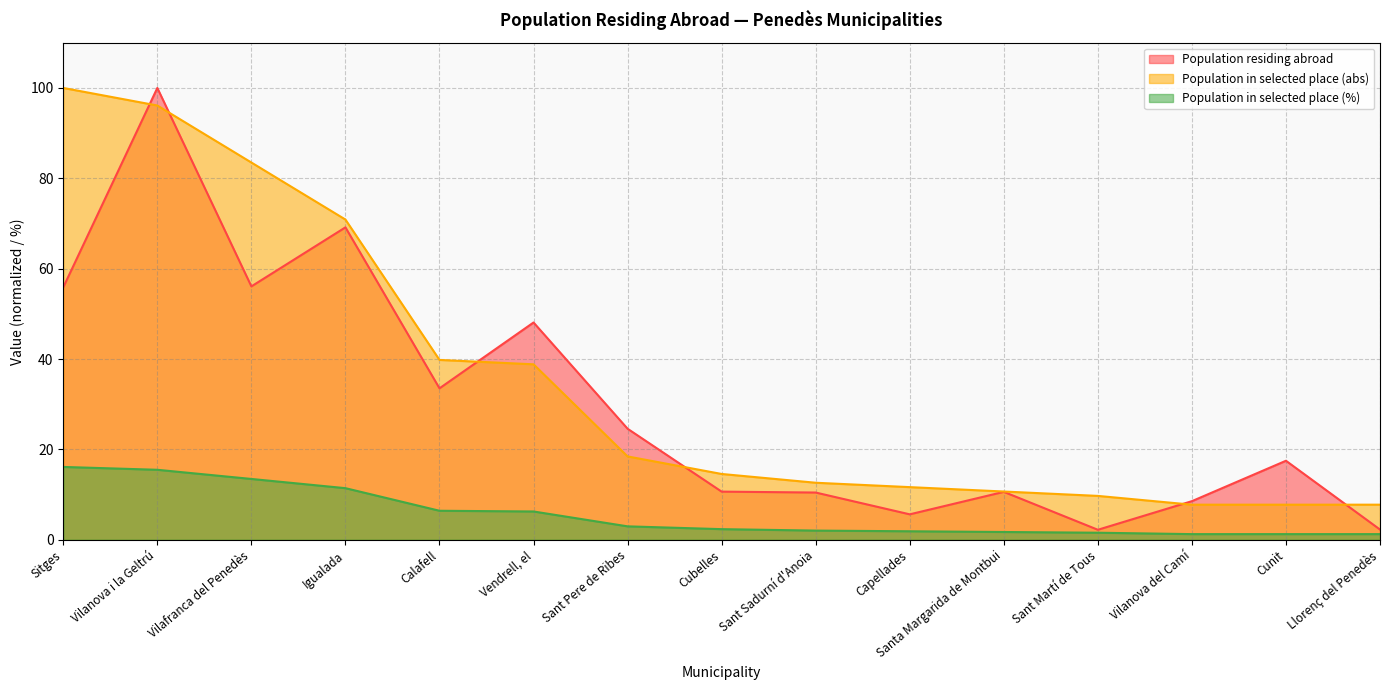

Which series has the largest total across all categories?

Population in selected place (abs)